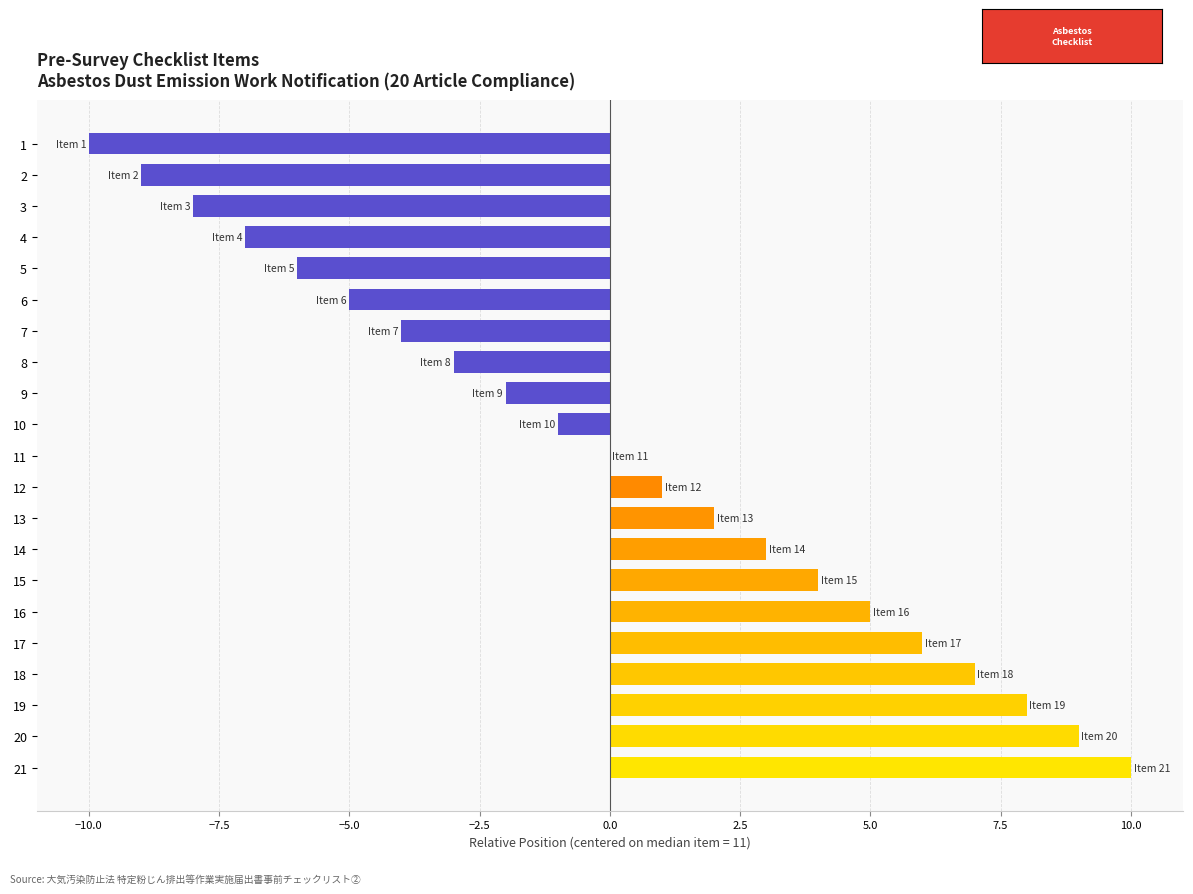

Which label corresponds to the largest value in the chart?

21